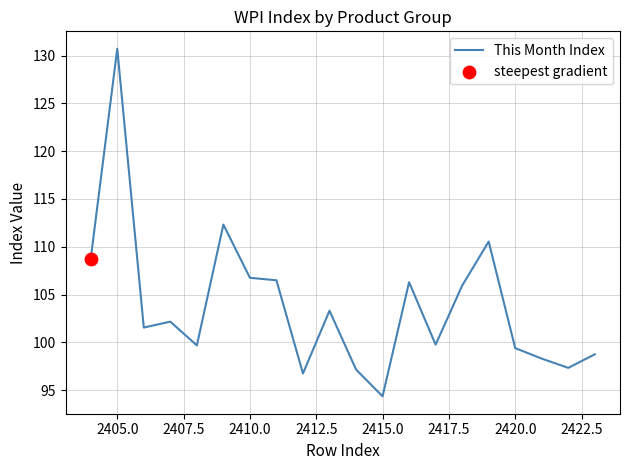

What is the difference between the maximum and minimum values?

36.4